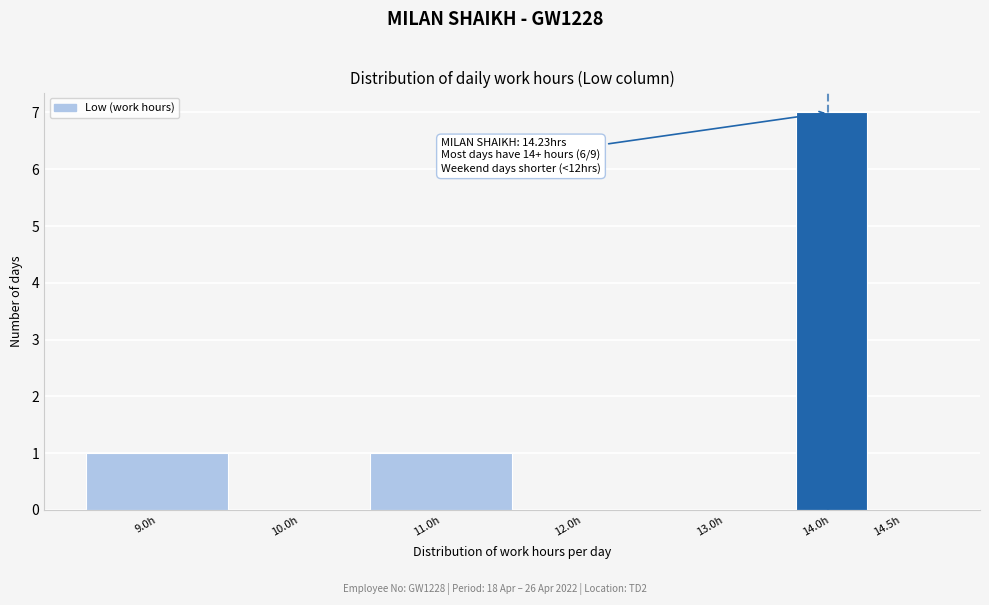

Reading right to left, extract all data points from this chart.

14.5h=0	14.0h=7	13.0h=0	12.0h=0	11.0h=1	10.0h=0	9.0h=1